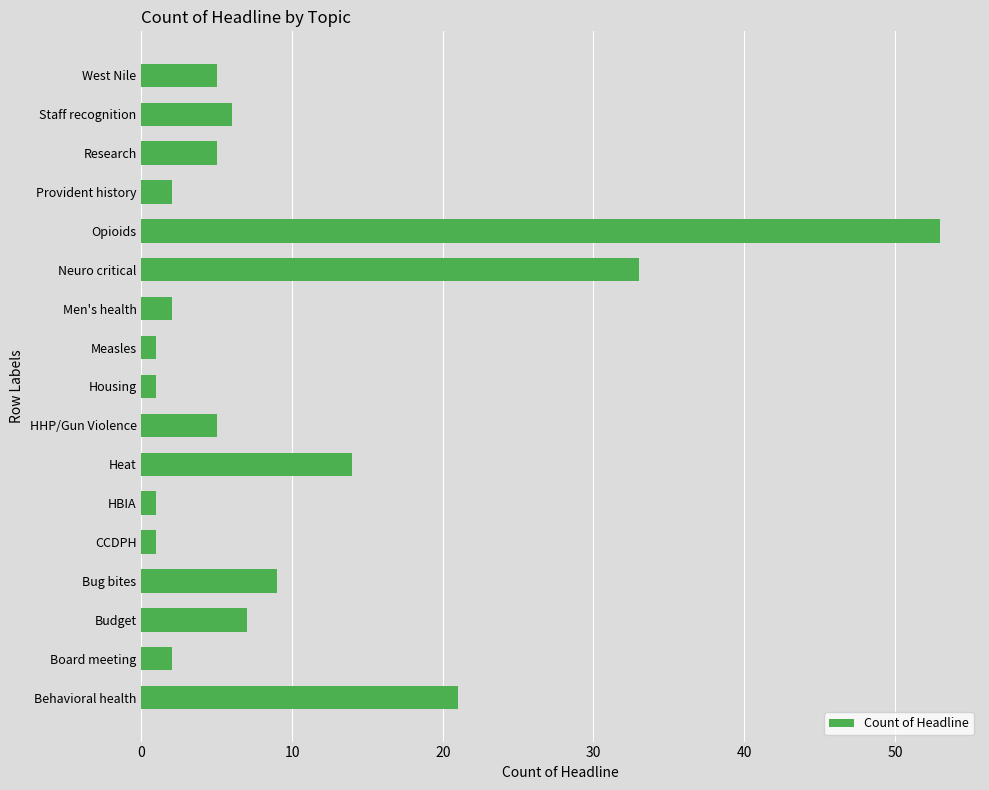

What is the difference between the maximum and minimum values?

52